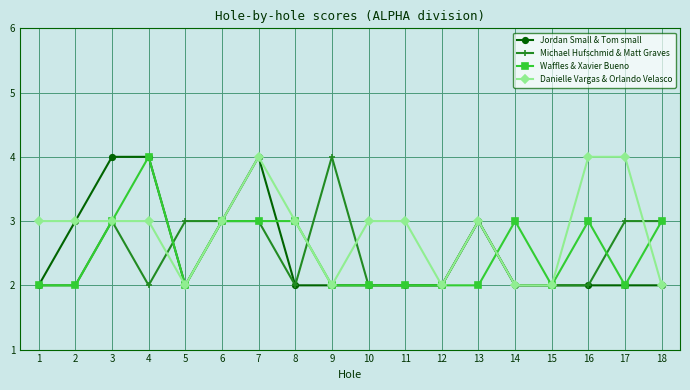

Which series ends up on top after the final intersection of Jordan Small & Tom small and Waffles & Xavier Bueno?

Waffles & Xavier Bueno